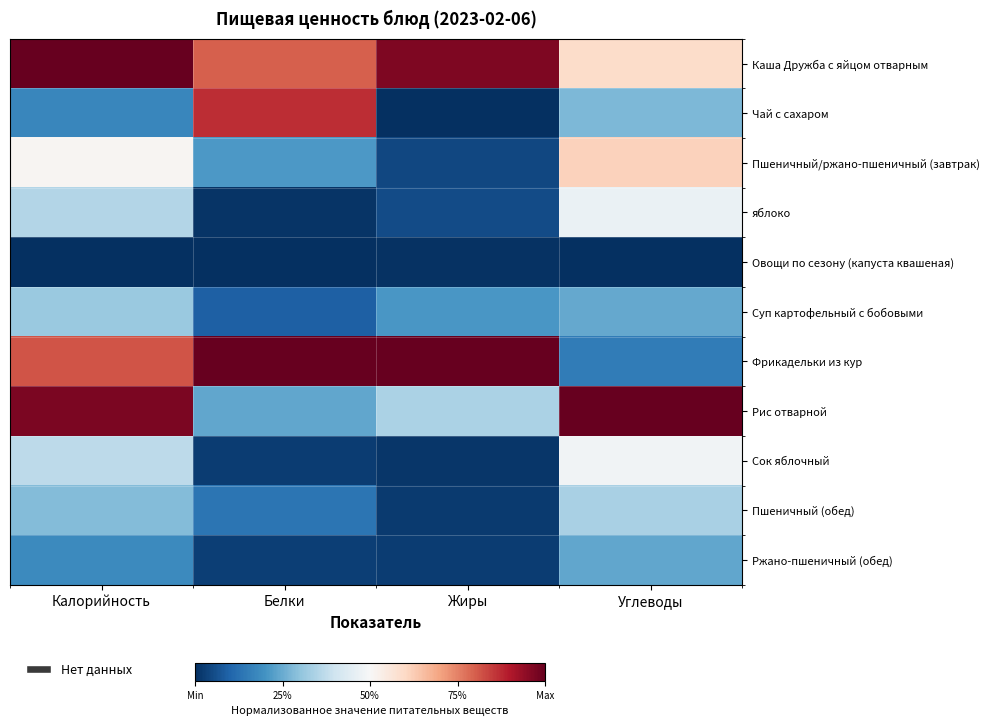

At how many categories does at least one series exceed 0?

4